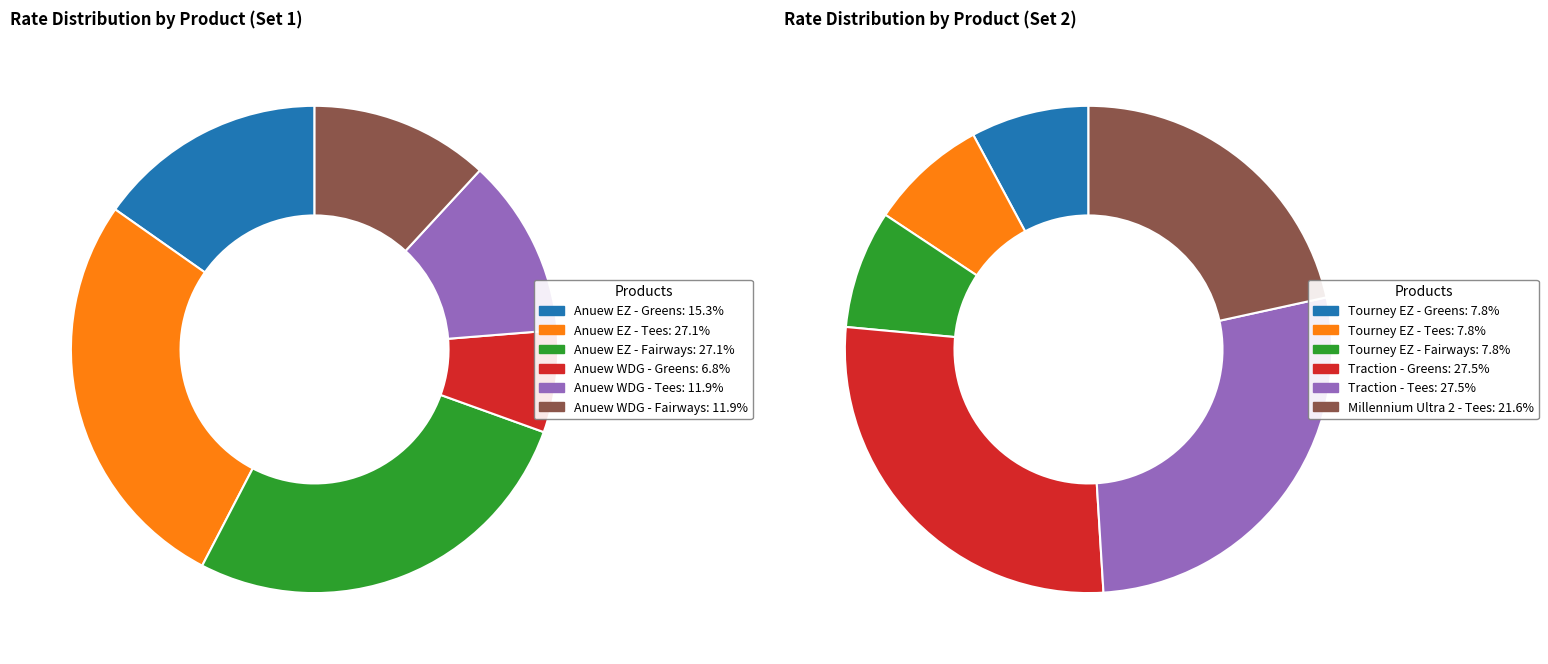

What is the largest slice in the pie chart?

Anuew EZ - Tees